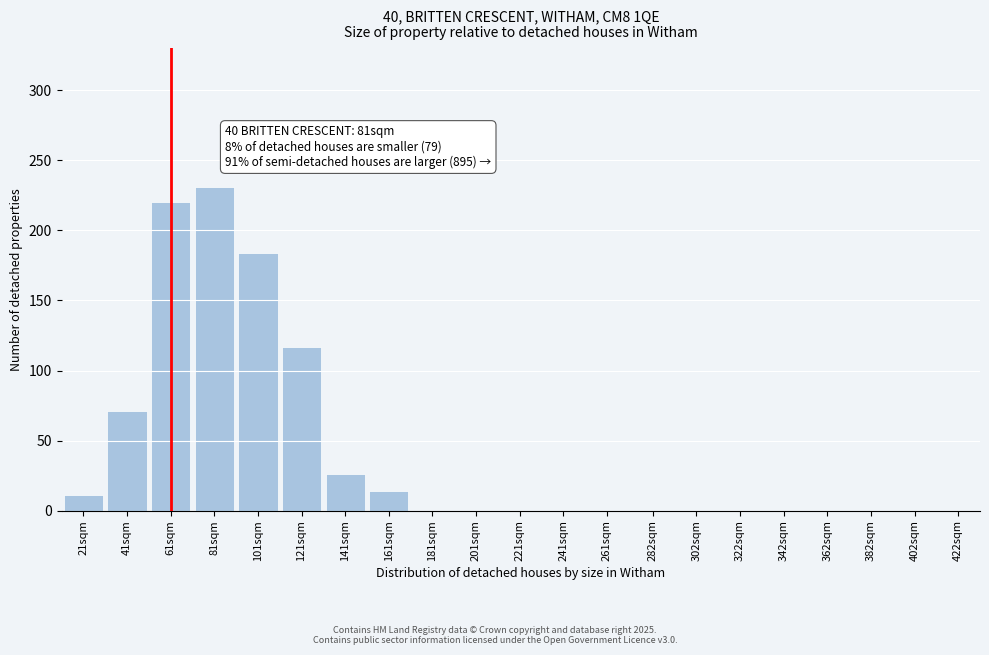

Reading left to right, extract all data points from this chart.

21sqm=11	41sqm=71	61sqm=220	81sqm=231	101sqm=184	121sqm=117	141sqm=26	161sqm=14	181sqm=0	201sqm=0	221sqm=0	241sqm=0	261sqm=0	282sqm=0	302sqm=0	322sqm=0	342sqm=0	362sqm=0	382sqm=0	402sqm=0	422sqm=0